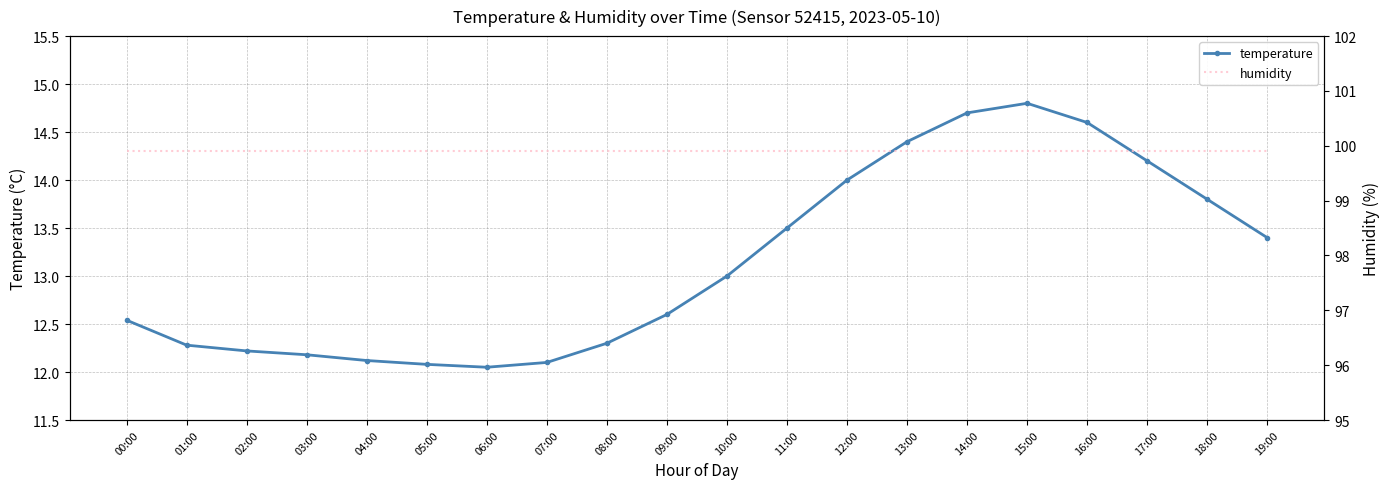

Read the humidity value at 18:00.

99.9